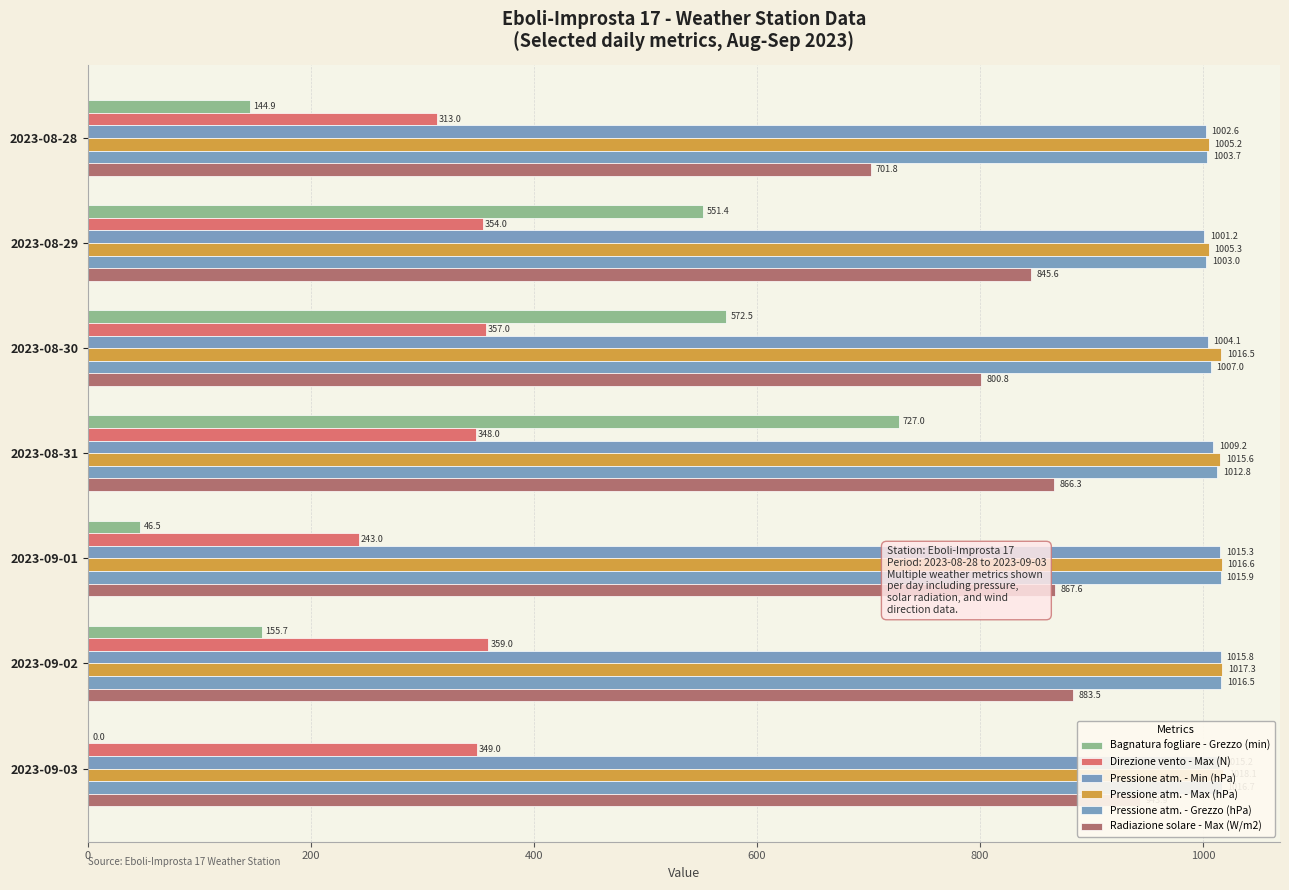

What value does the Pressione atm. - Min (hPa) series have at 2023-08-29?

1001.2